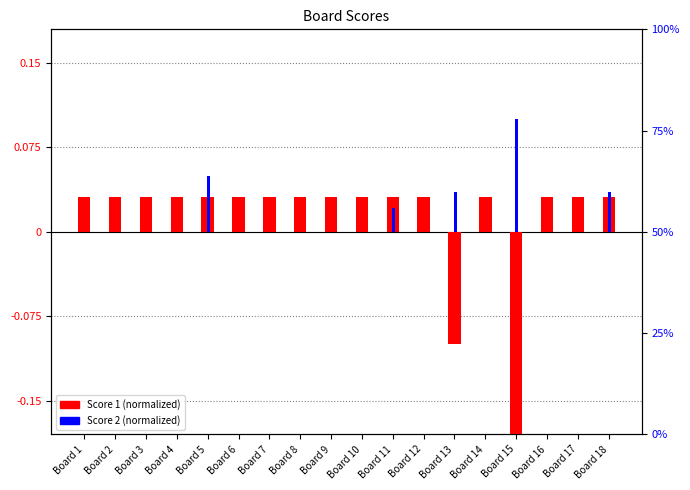

At which label is Score 2 (normalized) closest to 0?

Board 1